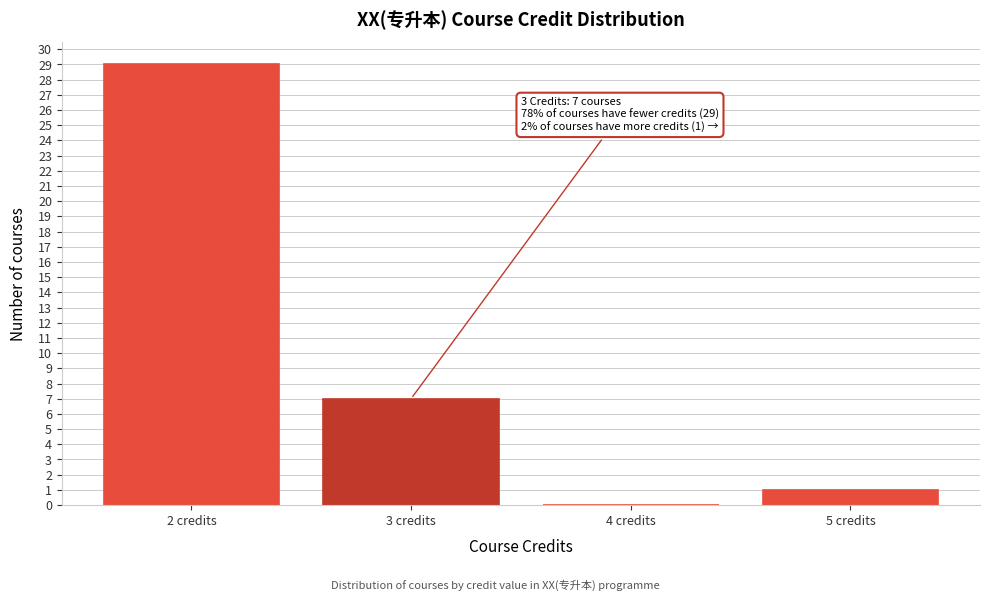

Reading left to right, list all the values displayed in this chart.

2 credits=29	3 credits=7	4 credits=0	5 credits=1